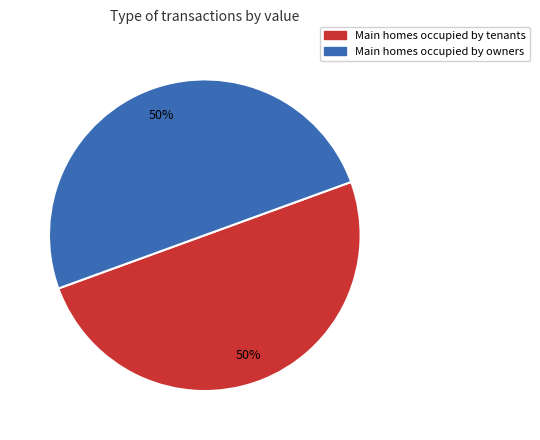

The Main homes occupied by tenants slice represents 40% of the pie. True or false?

False